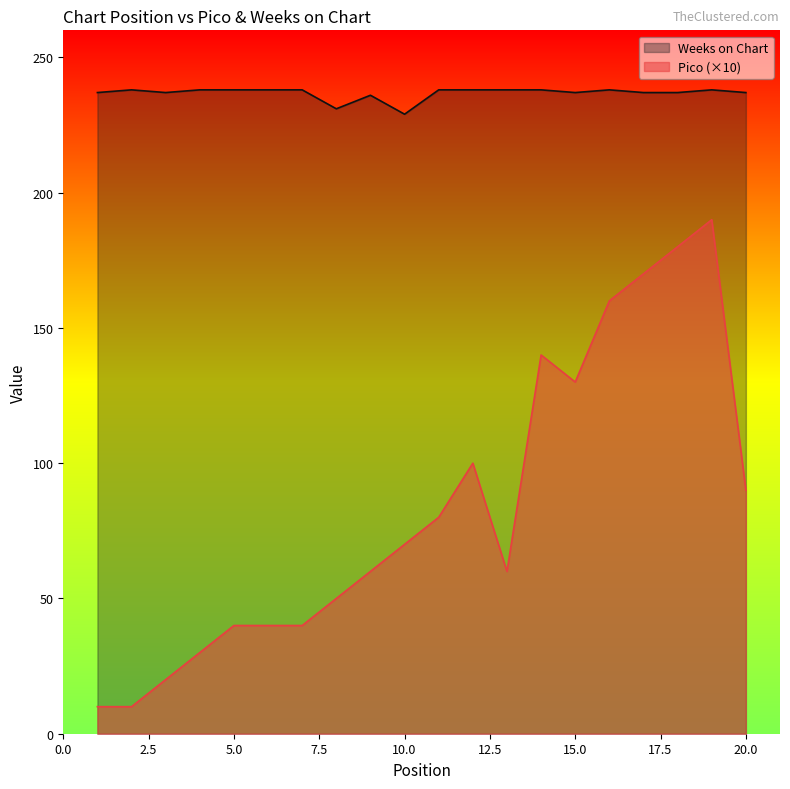

What is the spread (max minus min) of values at 17?

67